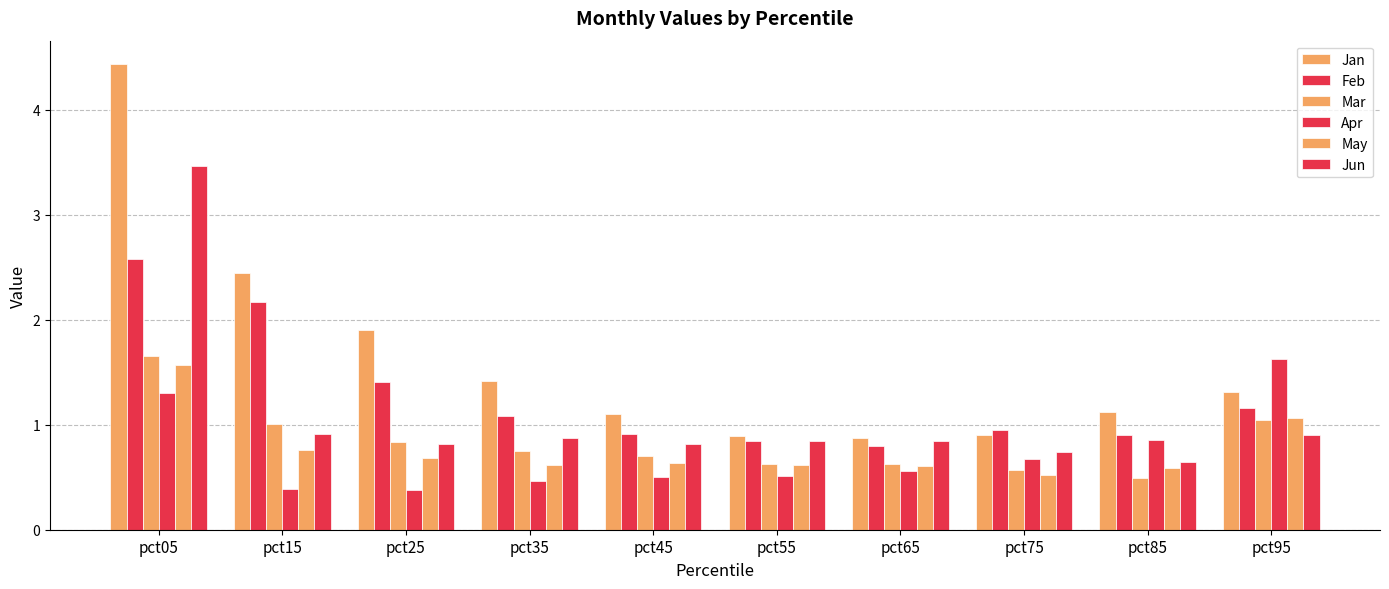

What is the average value of the Apr series?

0.7